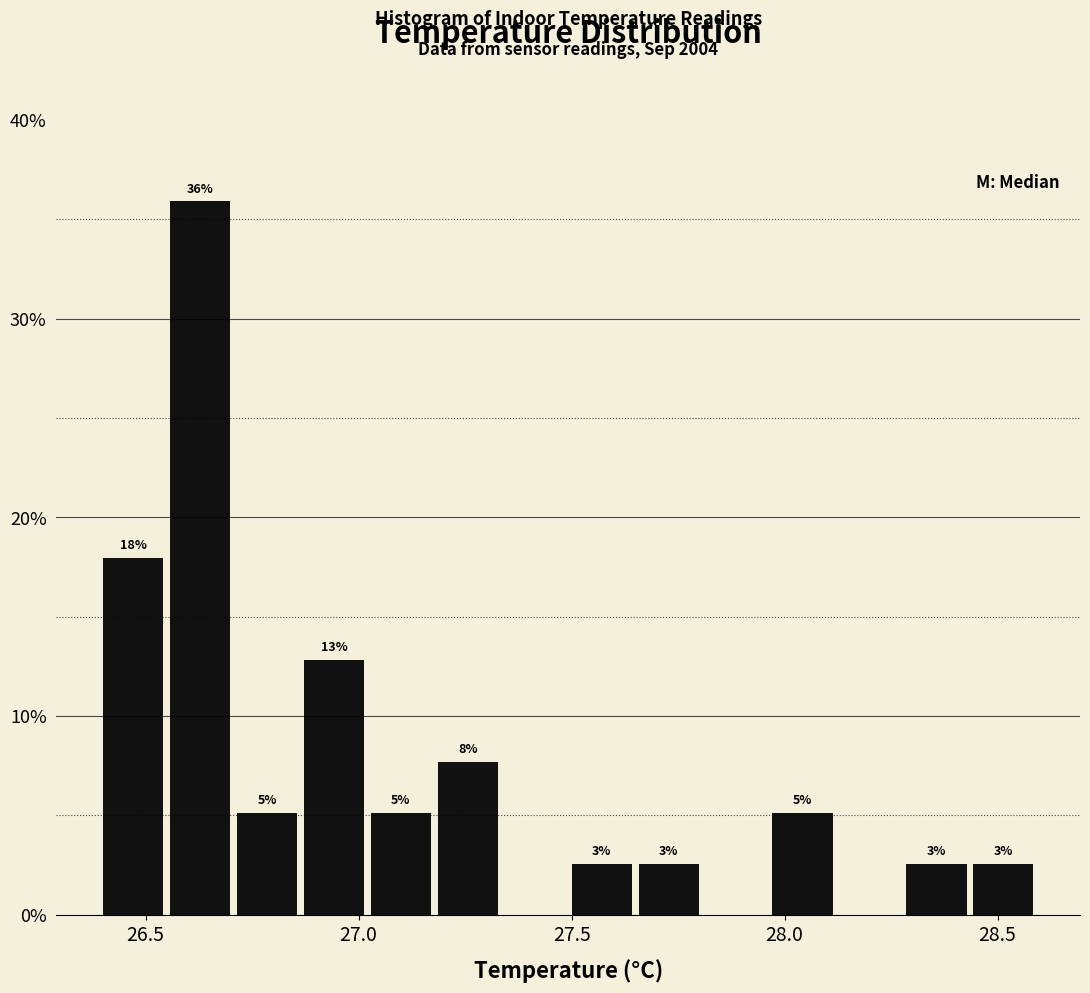

Read against the x-axis, roughly where is the centre of the tallest bar?

26.65